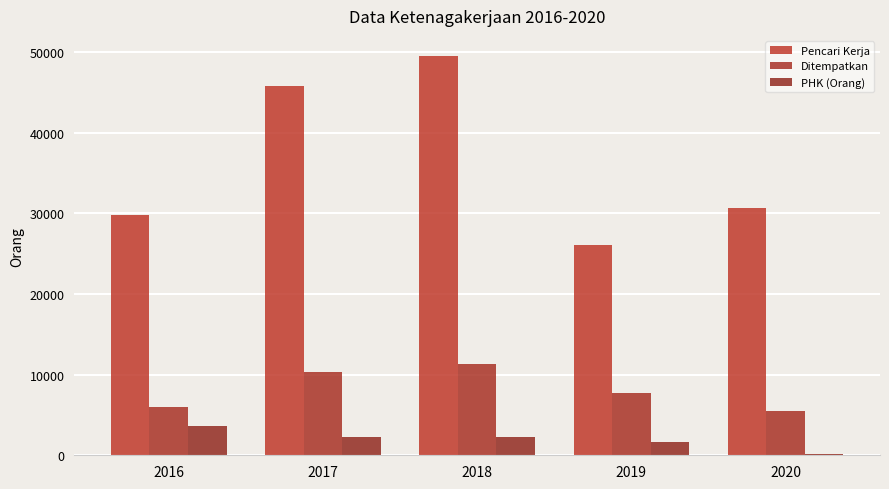

What is the average value of the PHK (Orang) series?

2004